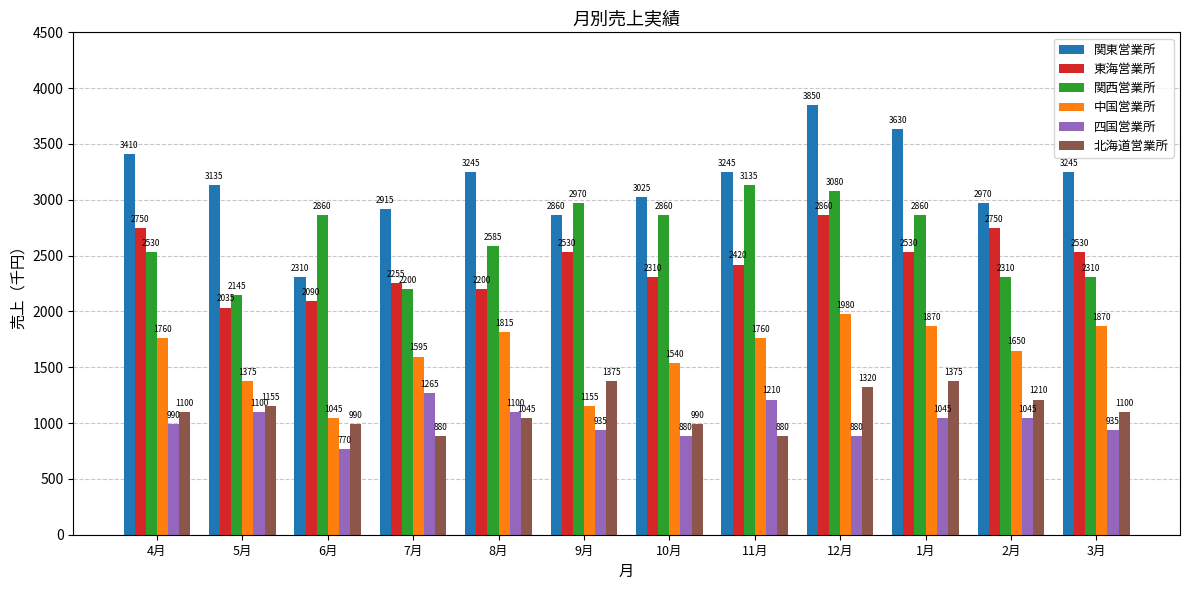

How many data points in 関東営業所 are less than 3245?

6